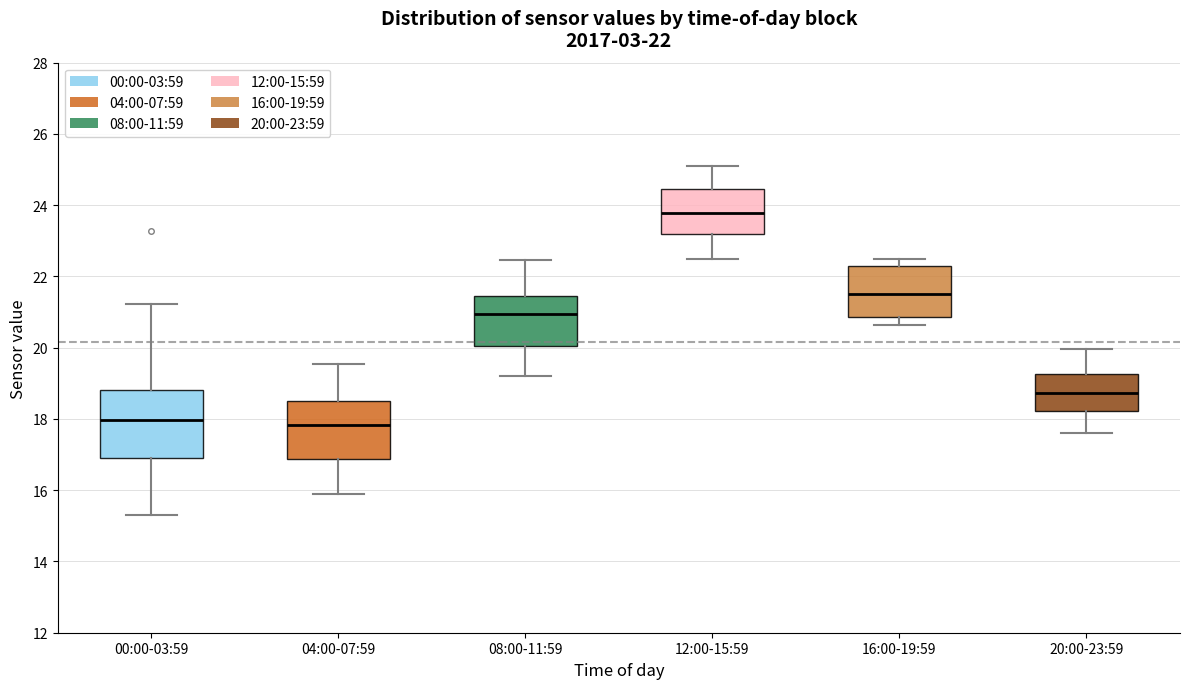

Which box's median line is the highest?

12:00-15:59